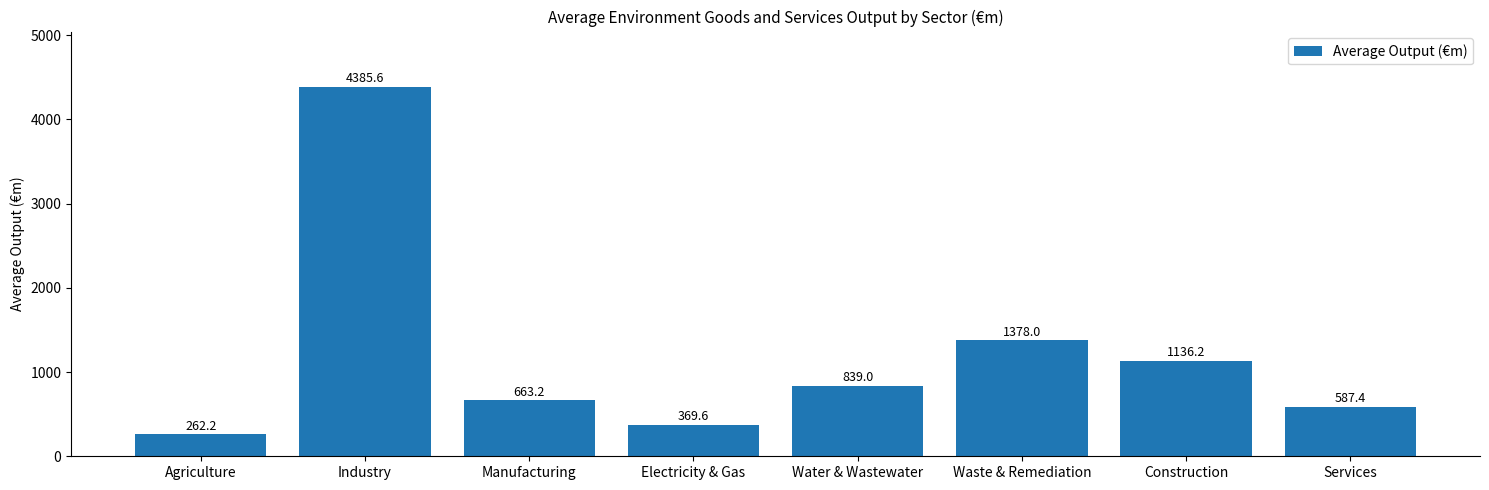

What is the sum of all values?

9621.2